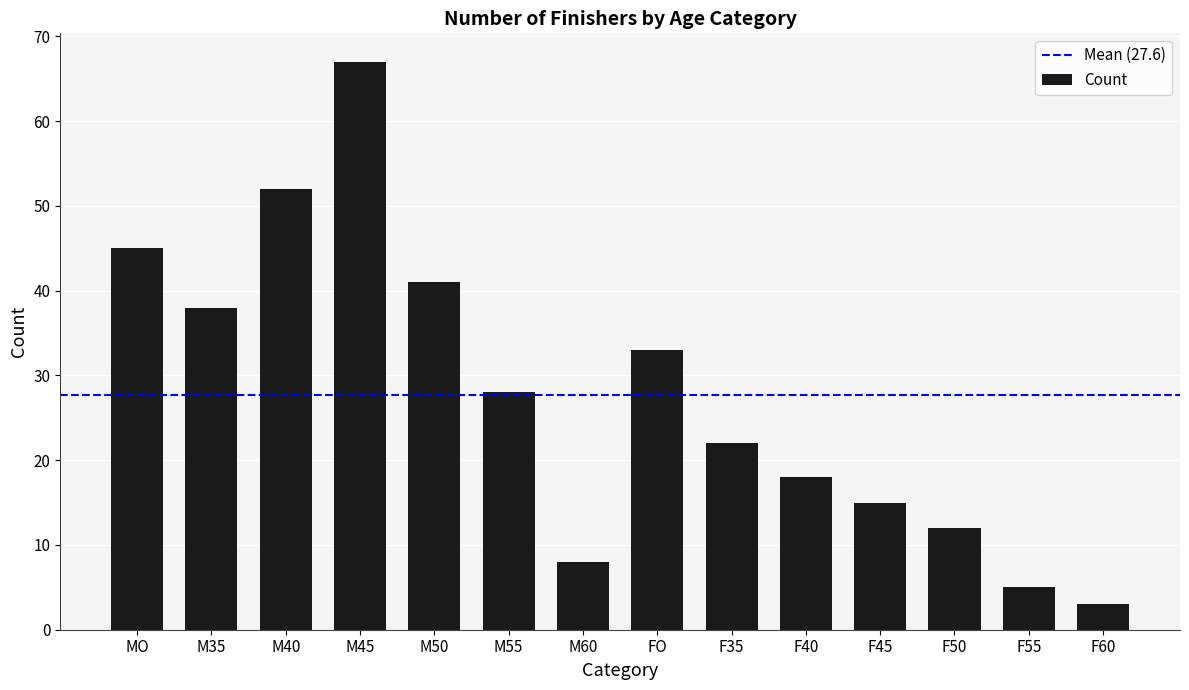

At which category does the chart reach its minimum across all series?

F60